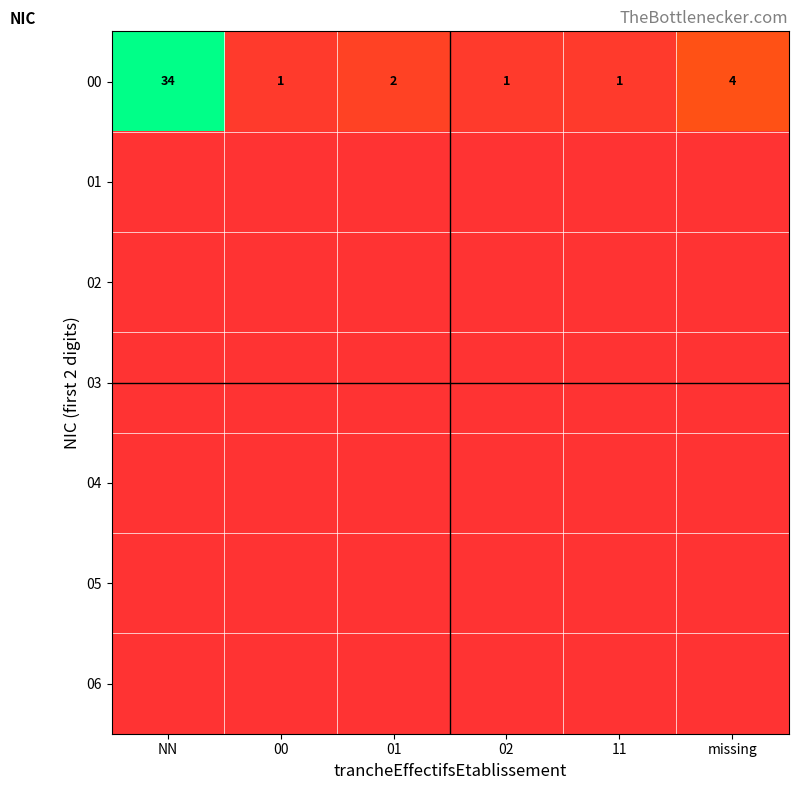

What is the maximum value for 00?

34